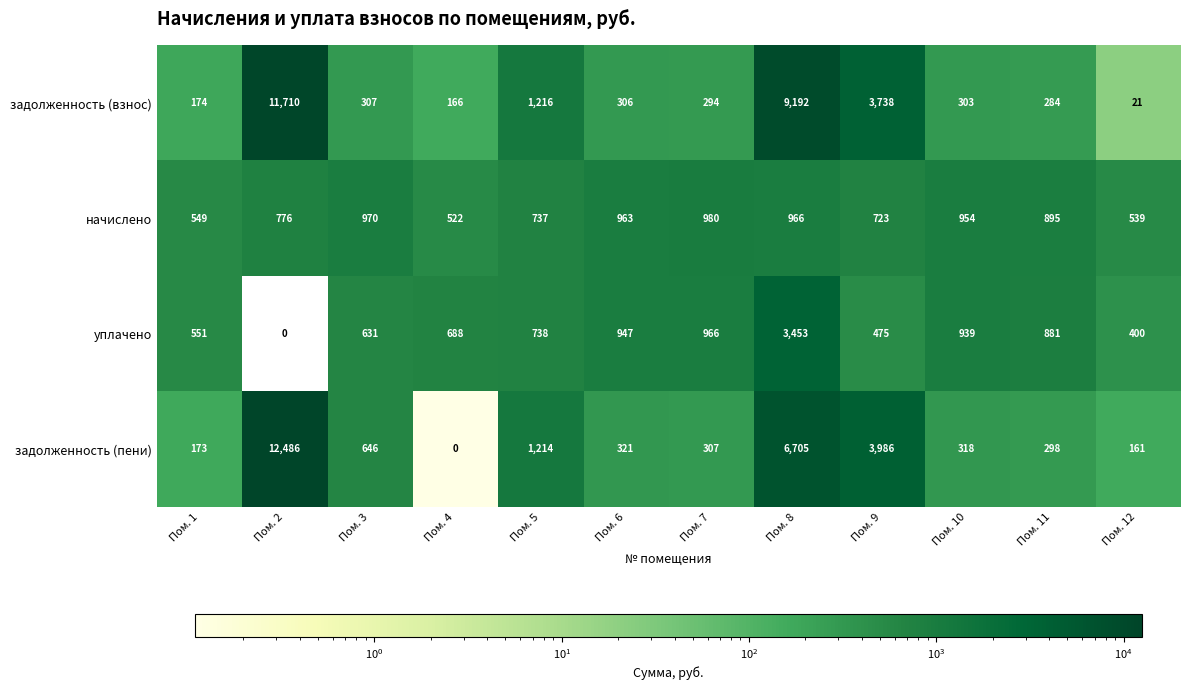

Which series has the largest range (max minus min)?

задолженность (пени)